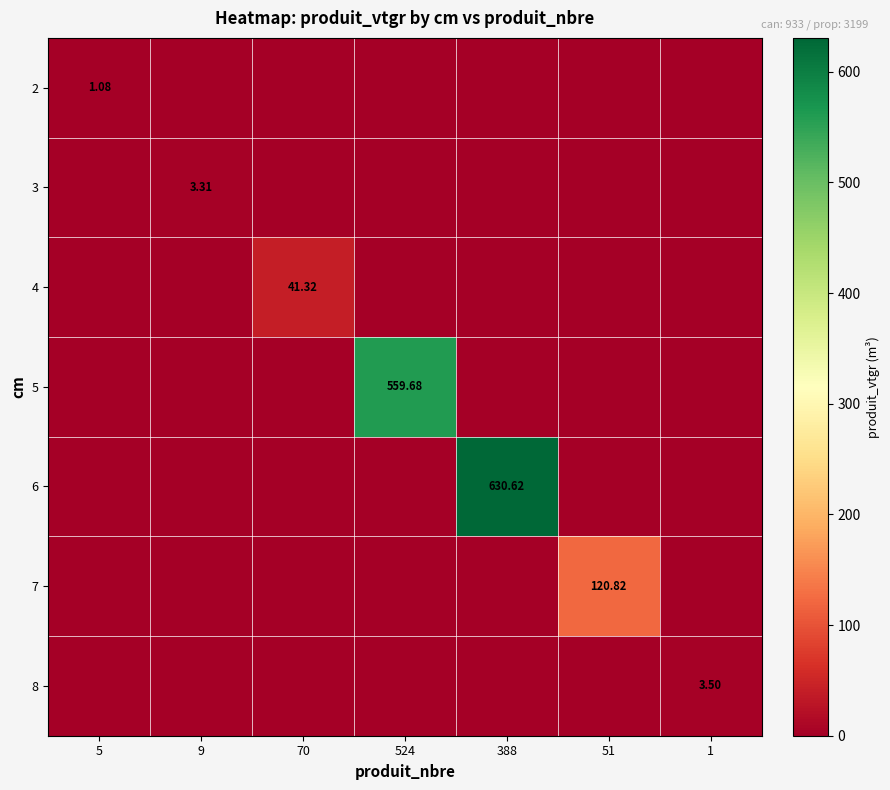

Between 388 and 51, which is larger?

388